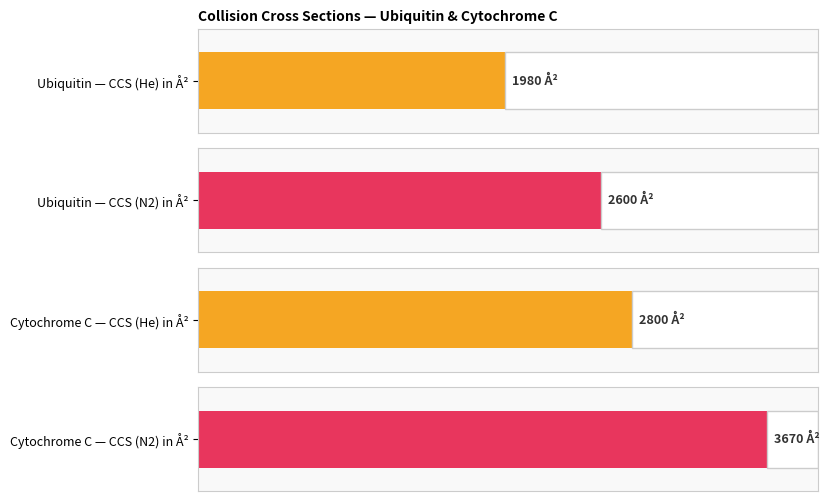

Which series has the widest spread of values?

CCS (N2) in Å²